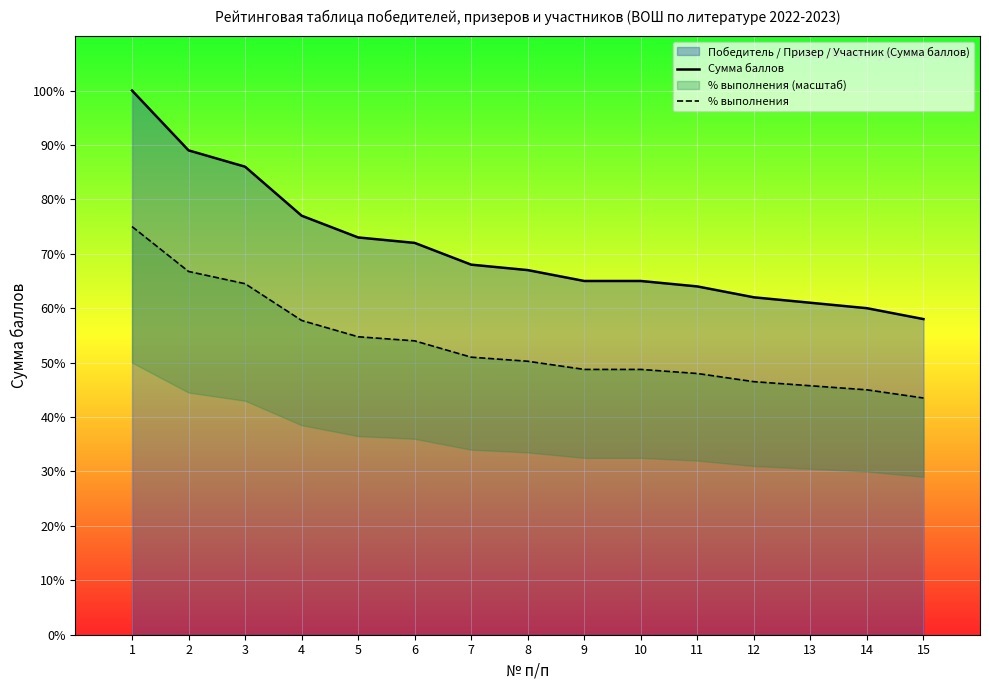

Rank the series by their maximum value, from highest to lowest.

Сумма баллов, % выполнения